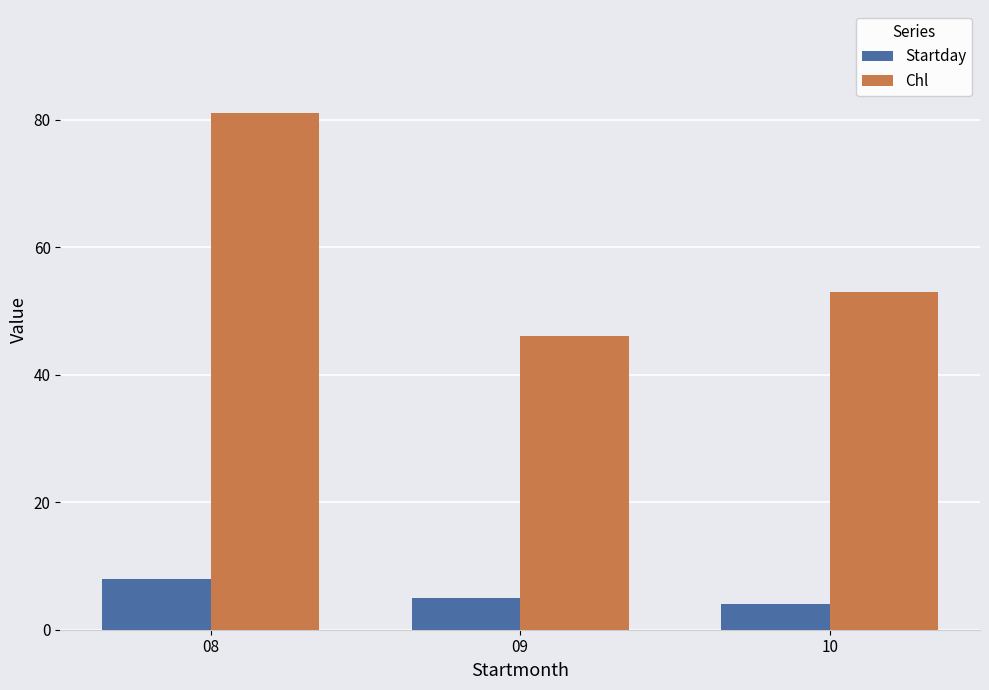

What is the lowest value of the Startday series?

4